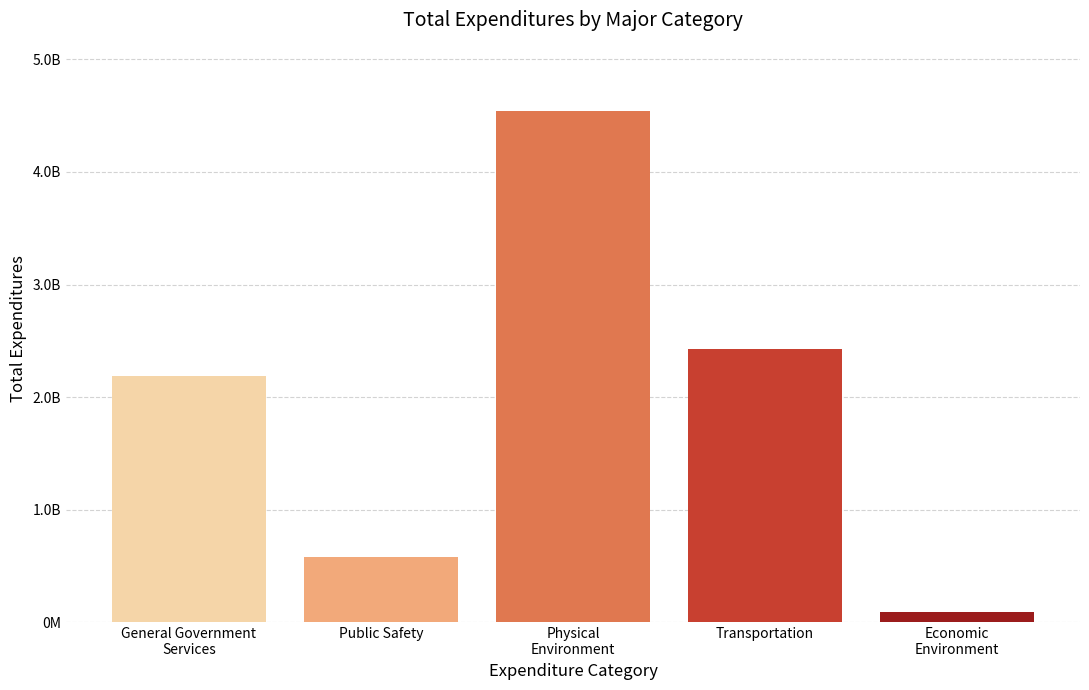

Are the bars horizontal?

No